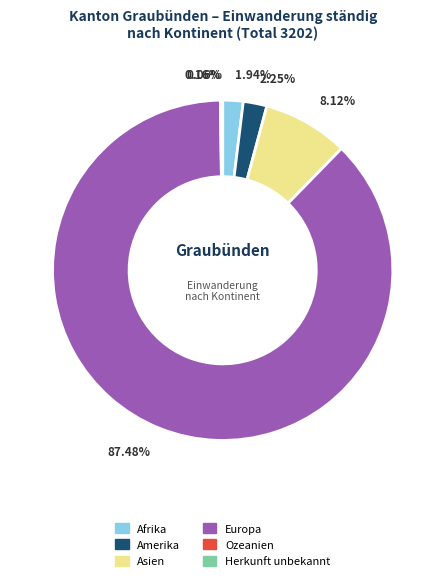

Between Europa and Afrika, which is larger?

Europa